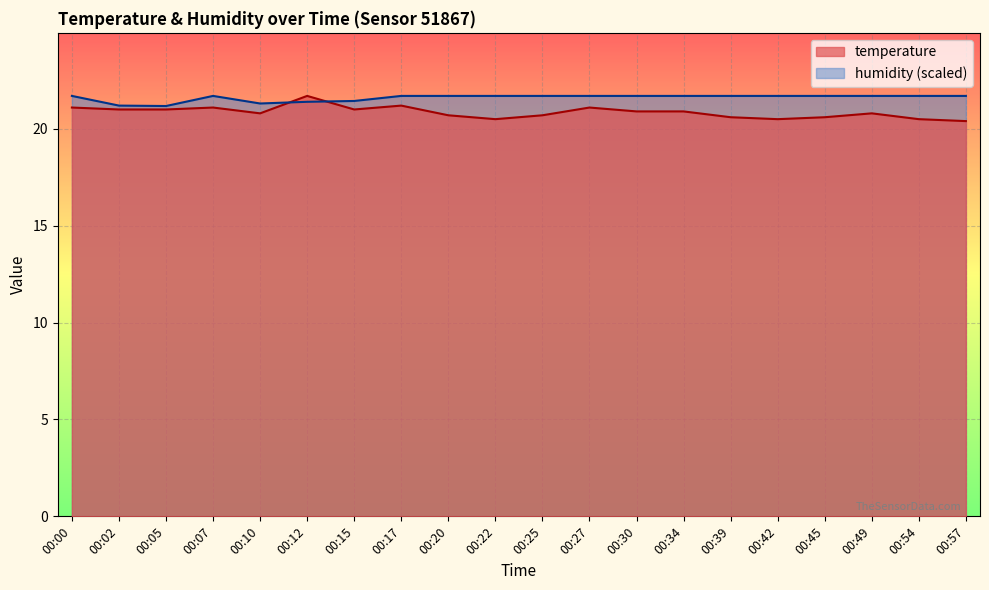

The value of temperature at 00:12 is 11.2. True or false?

False